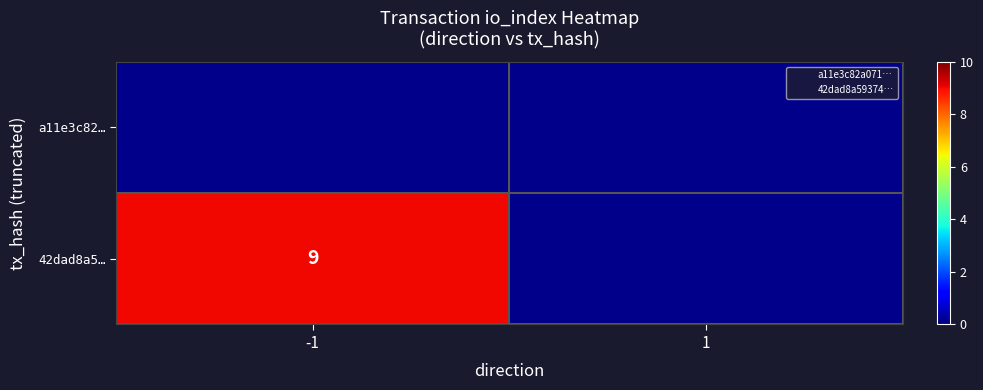

Count the number of data series in this chart.

2